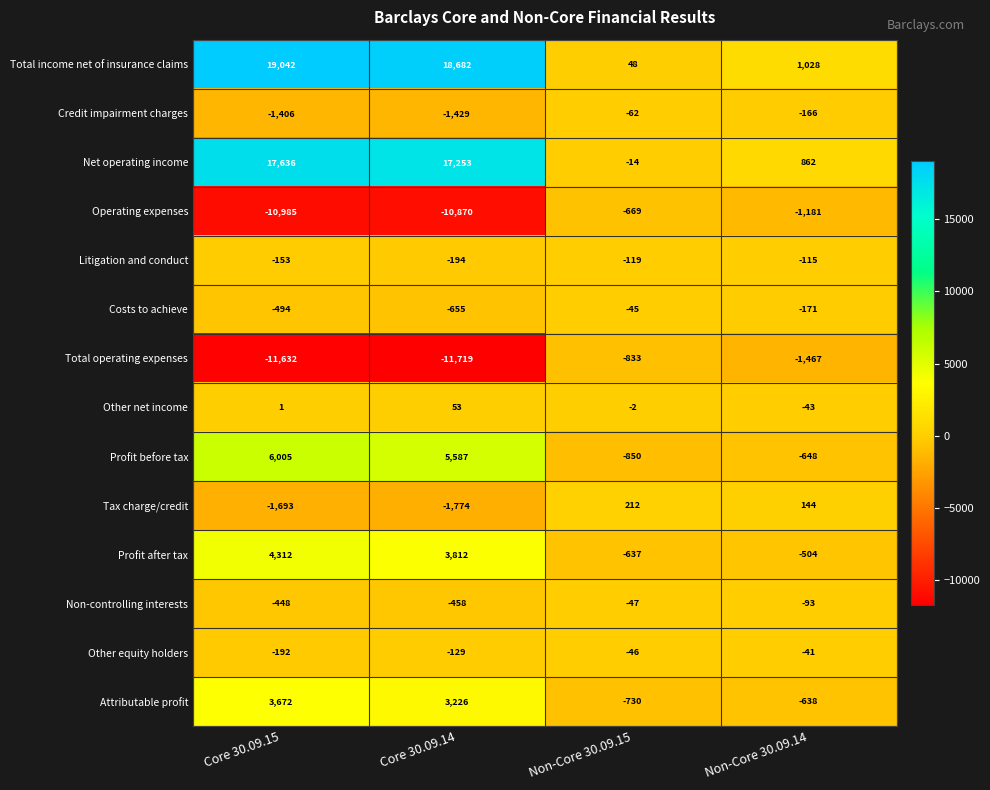

What is the difference between the highest and lowest values at Non-Core 30.09.15?

1062